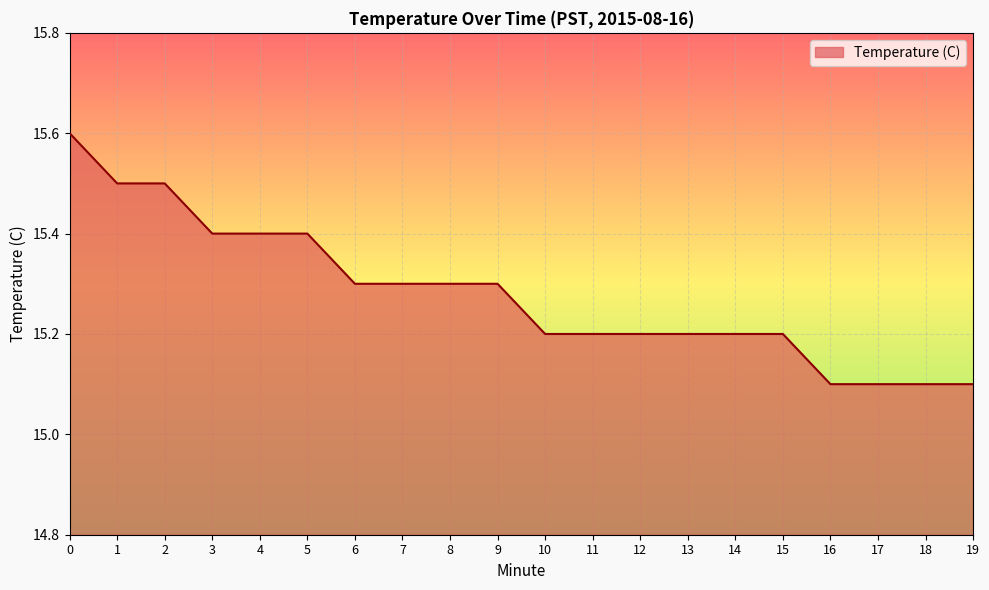

Reading left to right, extract all data points from this chart.

0=15.6	1=15.5	2=15.5	3=15.4	4=15.4	5=15.4	6=15.3	7=15.3	8=15.3	9=15.3	10=15.2	11=15.2	12=15.2	13=15.2	14=15.2	15=15.2	16=15.1	17=15.1	18=15.1	19=15.1